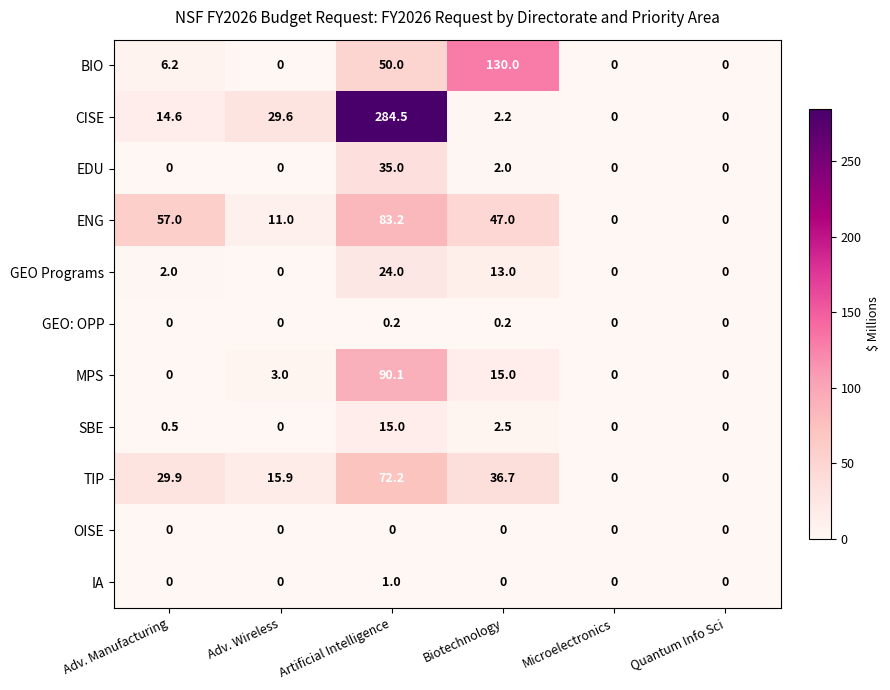

True or false: ENG has a value of 100.1 at Adv. Manufacturing.

False